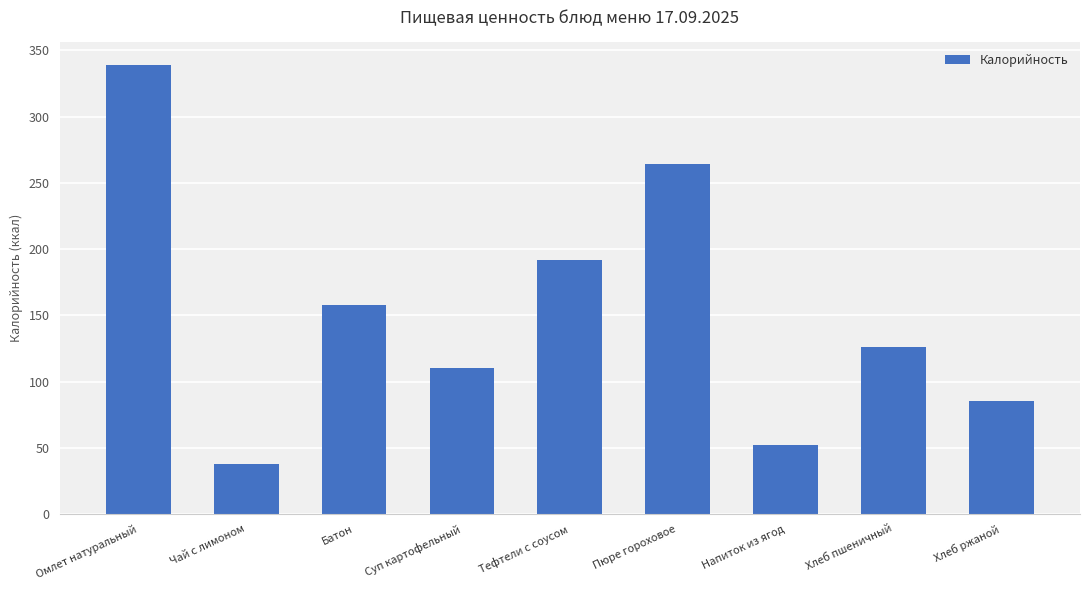

How many data points are less than 126?

4